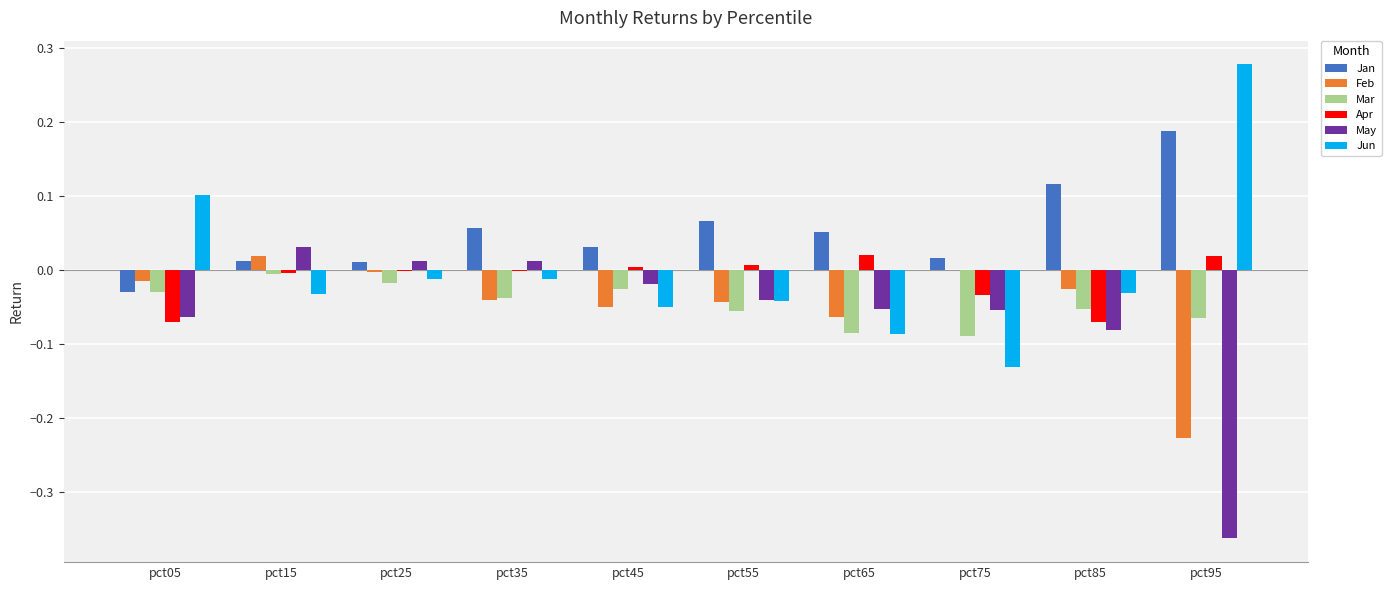

Is the value of Mar at pct85 greater than the value of Jan at pct75?

No